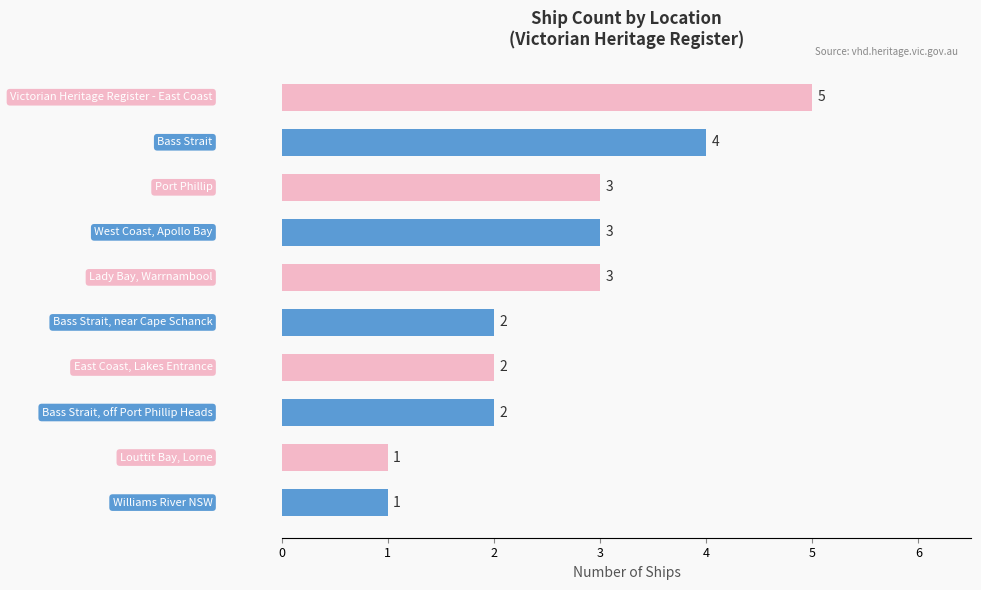

What is the minimum value shown in the chart?

1